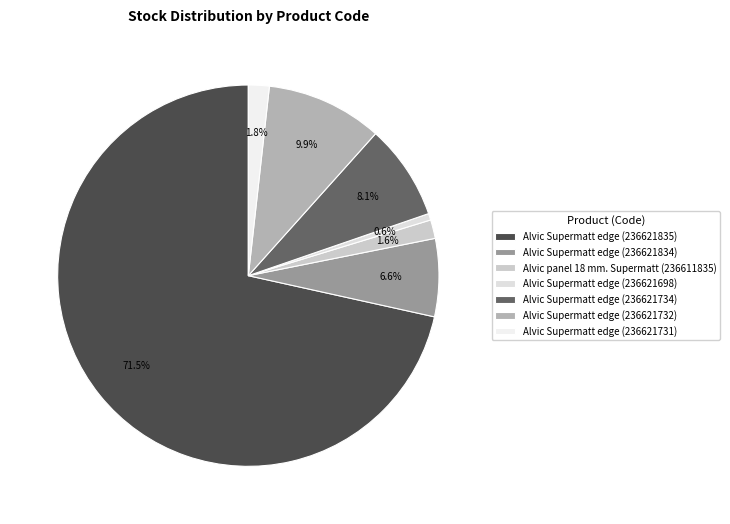

How many segments does this pie chart have?

7